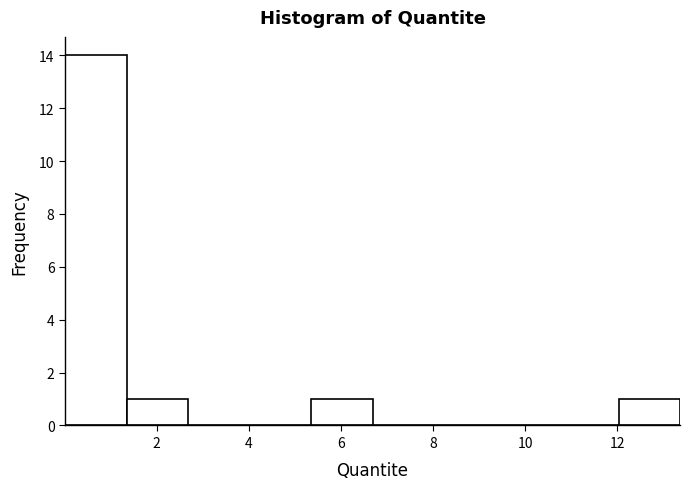

What is the height of the bar covering 12.0 to 13.4 on the x-axis? Neither the bar edges nor the heights are printed on the chart, so give them approximately, as read against the axes.

1